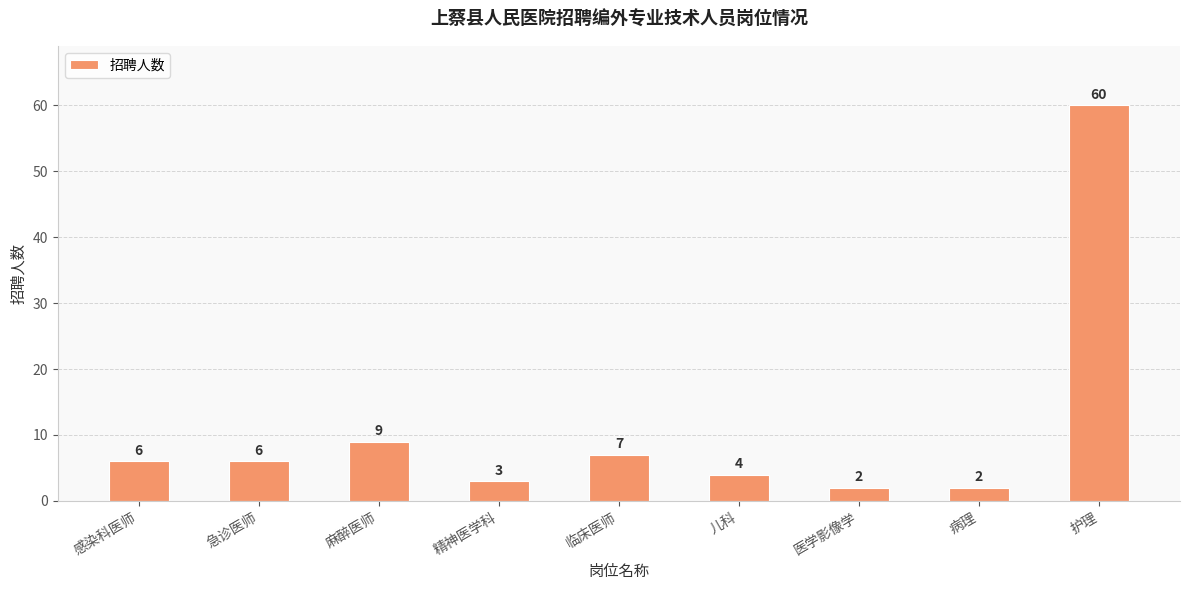

What is the label of the 7th bar from the right?

麻醉医师